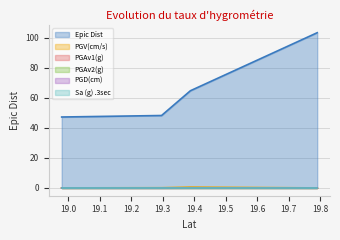

What is the highest value of the PGV(cm/s) series?

0.6